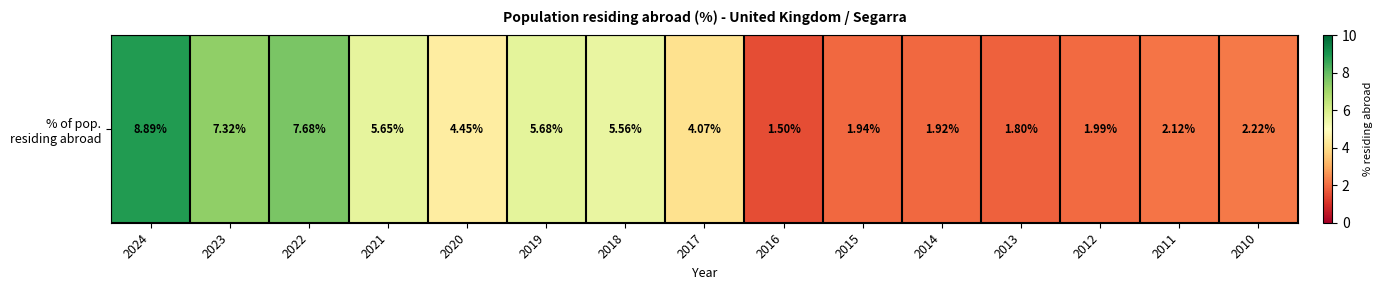

What is the difference between the values at 2011 and 2015?

0.2